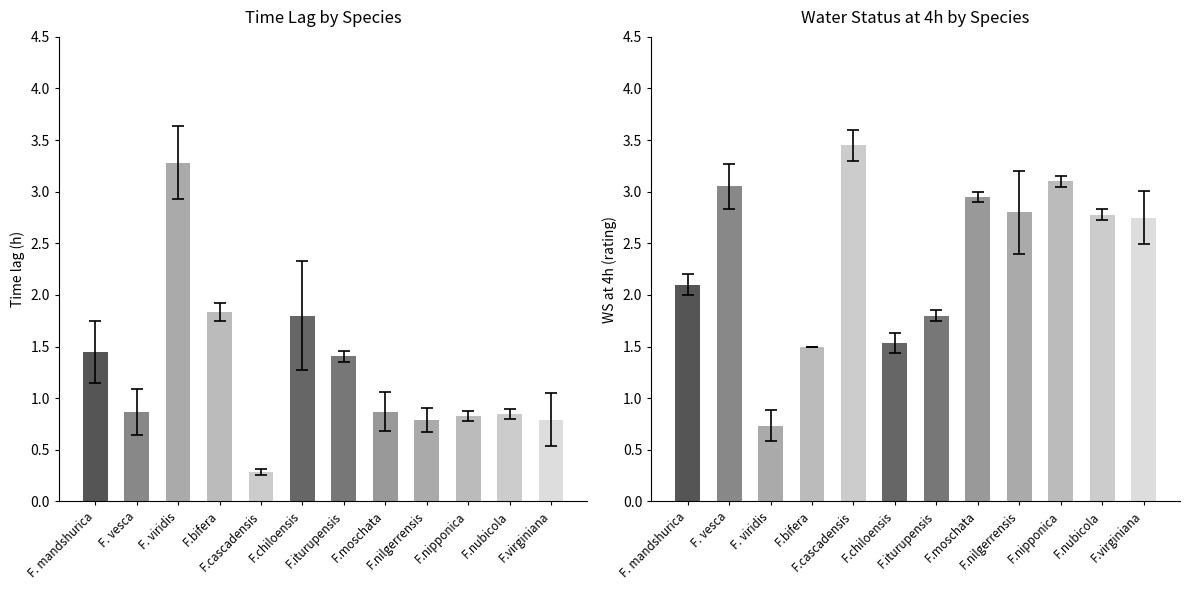

Which series has the largest total across all categories?

WS at 4h (rating)